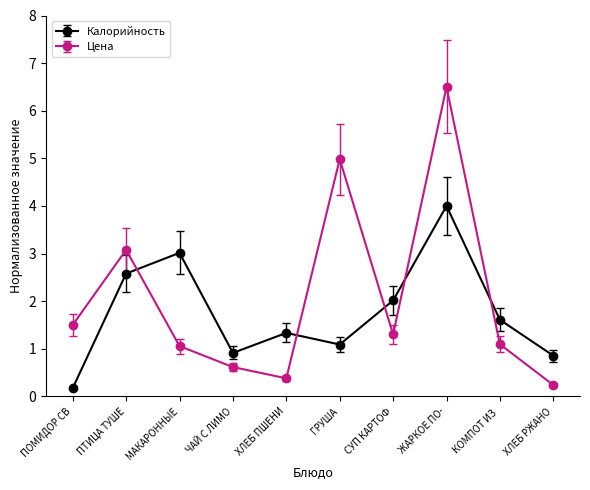

What is the label of the 9th point from the right?

ПТИЦА ТУШЕ